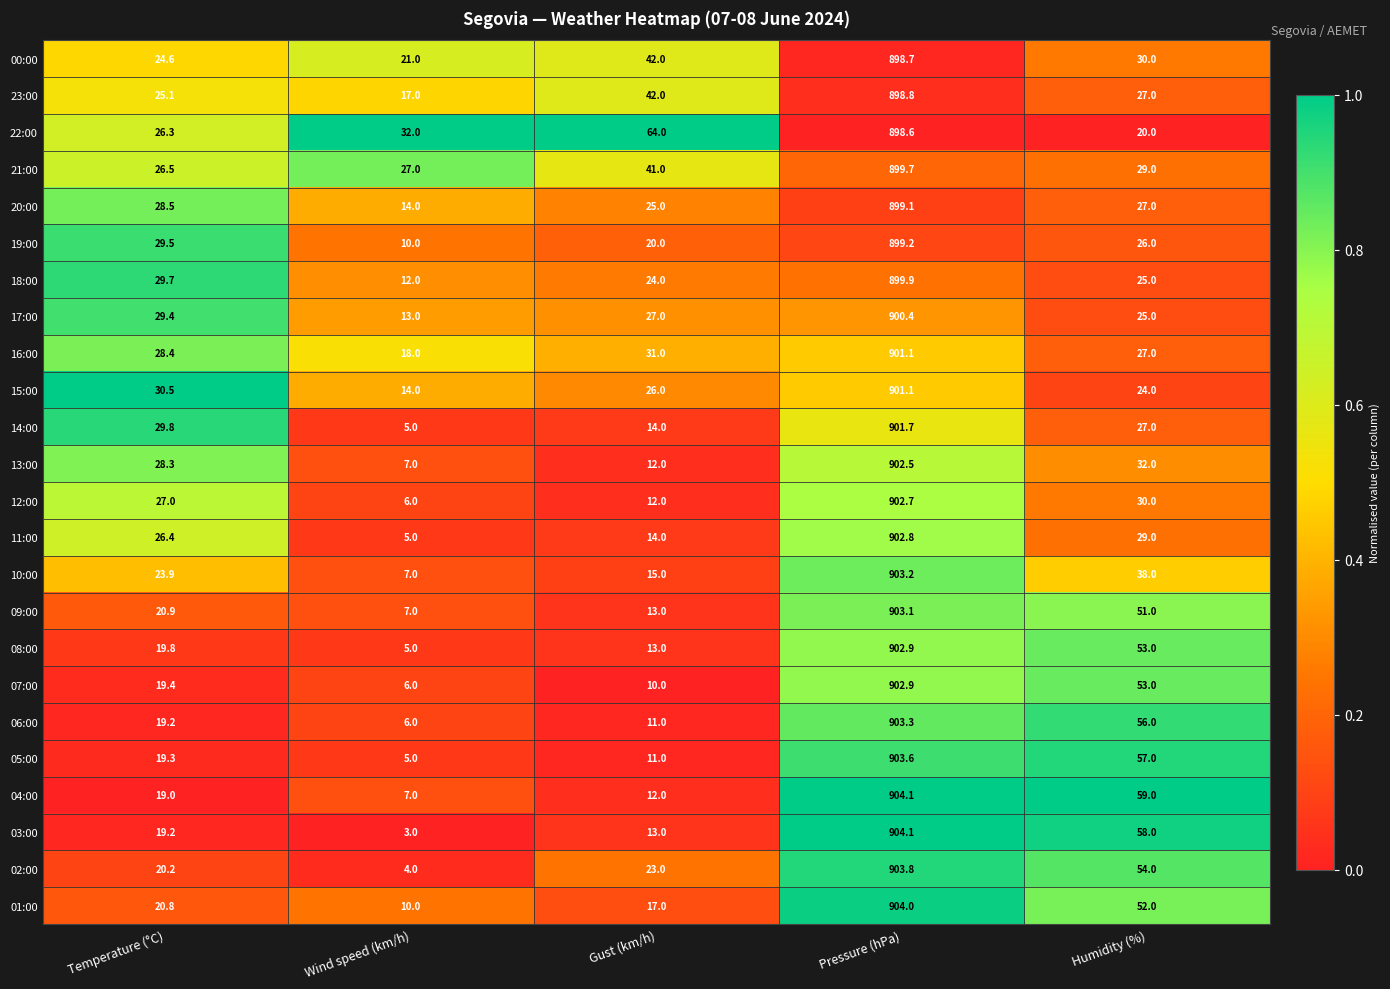

What is the difference between the highest and lowest values at Wind speed (km/h)?

29.0